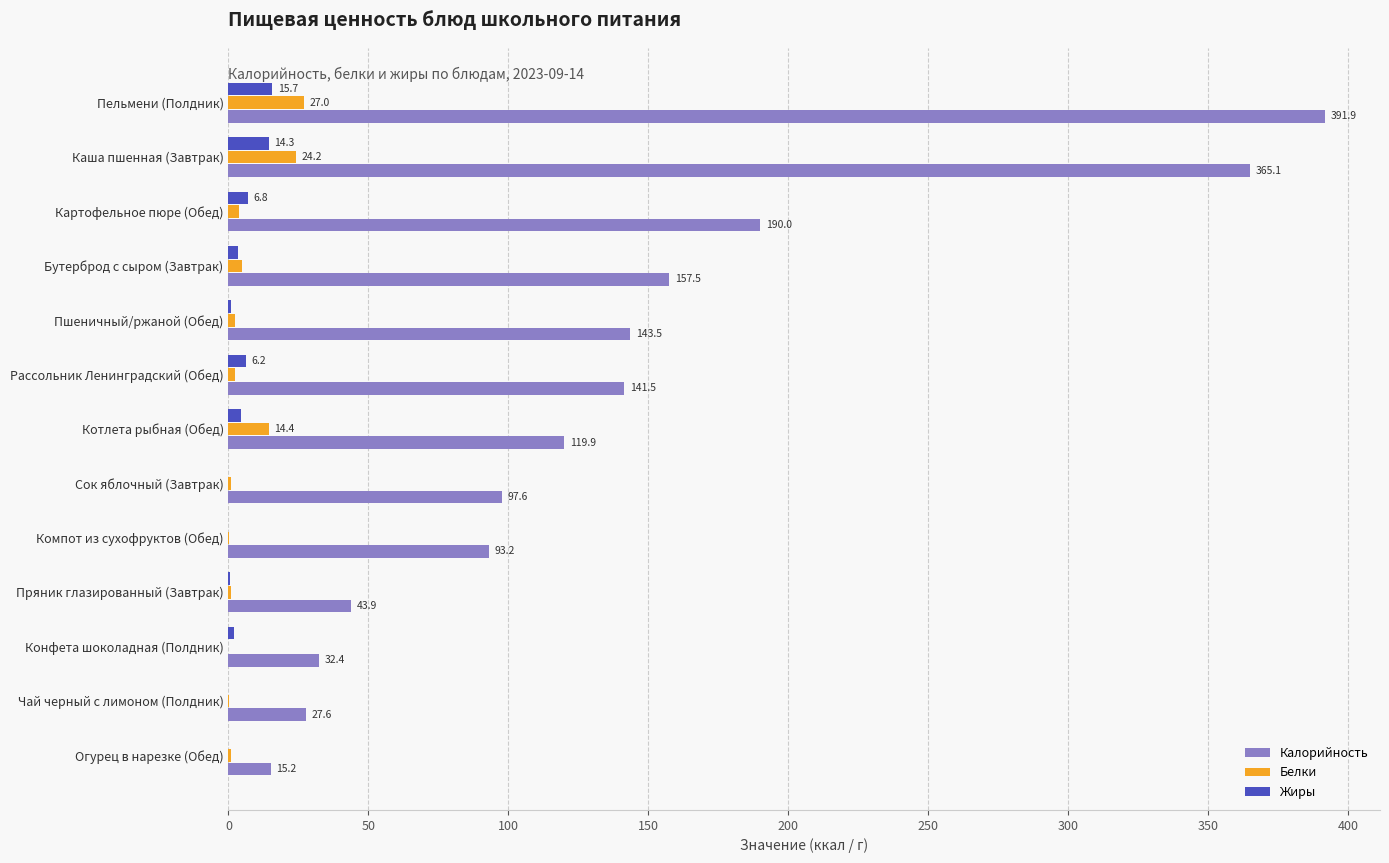

Is it true that Калорийность equals 93.2 at Компот из сухофруктов (Обед)?

True